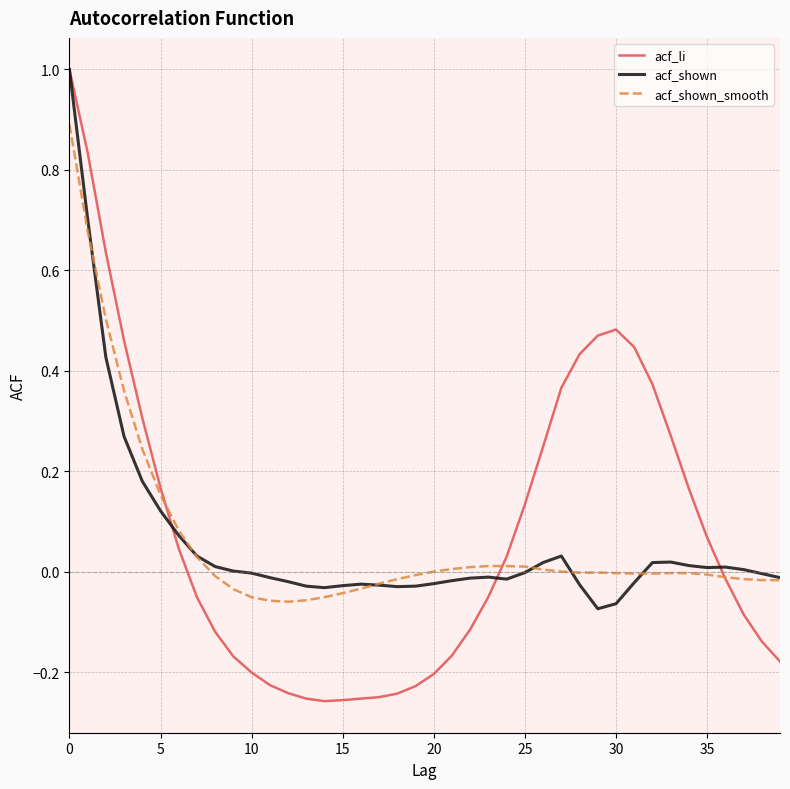

Which series has the widest spread of values?

acf_li